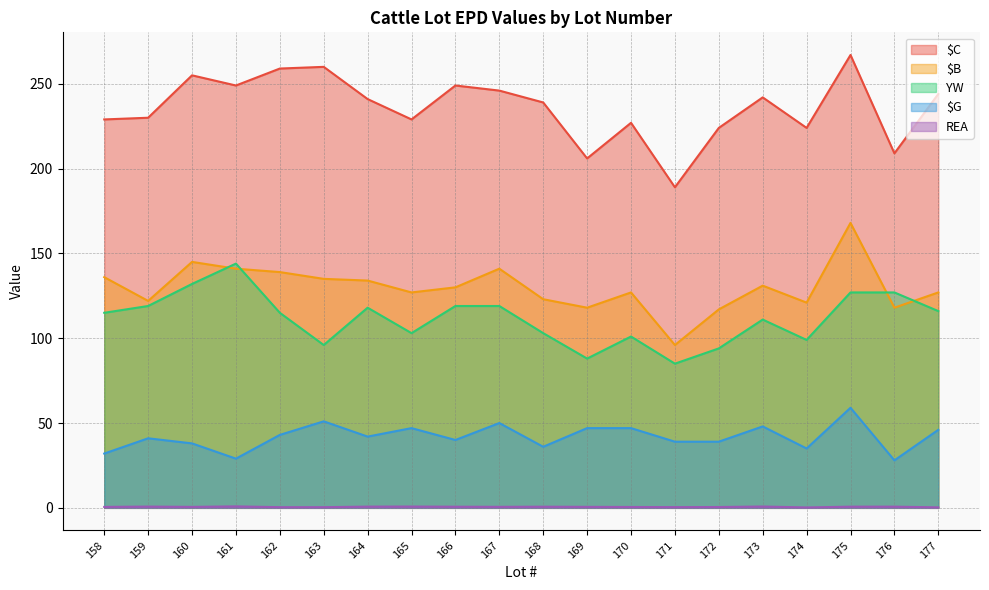

How many categories are shown in the chart?

20